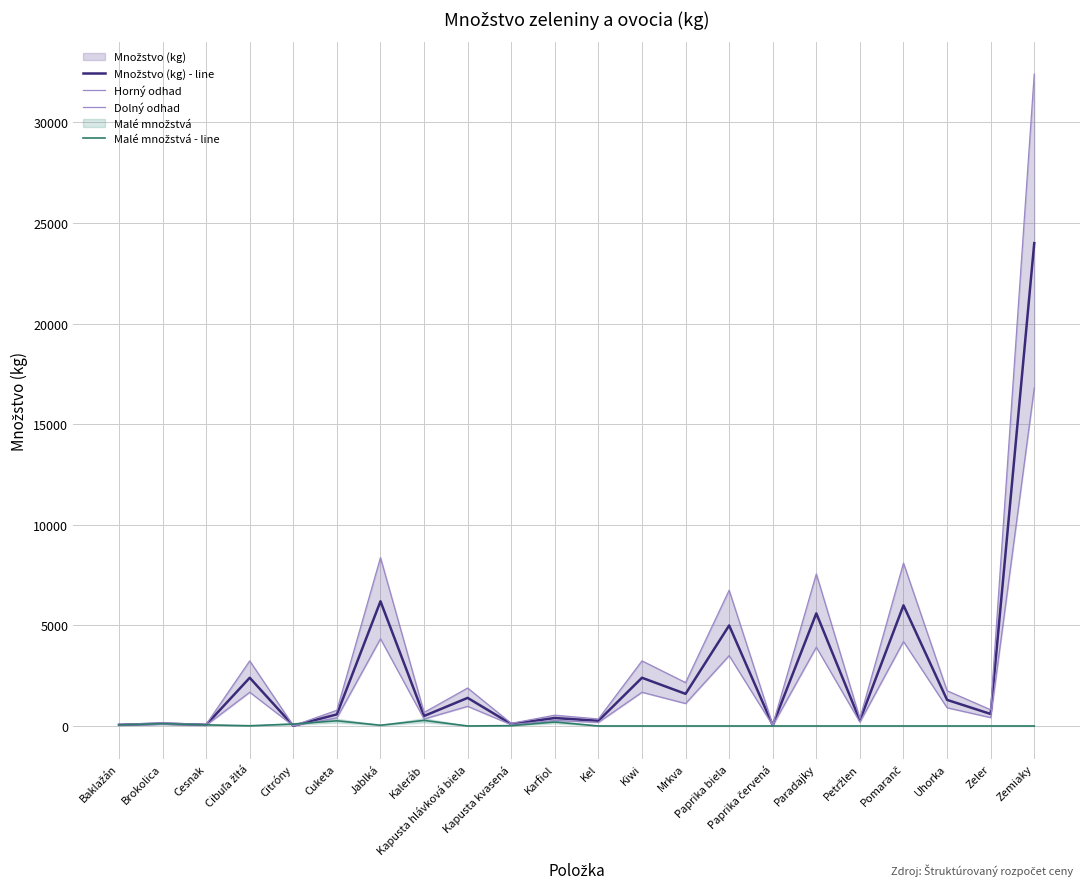

List the series in order of their overall mean, highest first.

Horný odhad, Množstvo (kg) - line, Dolný odhad, Malé množstvá - line